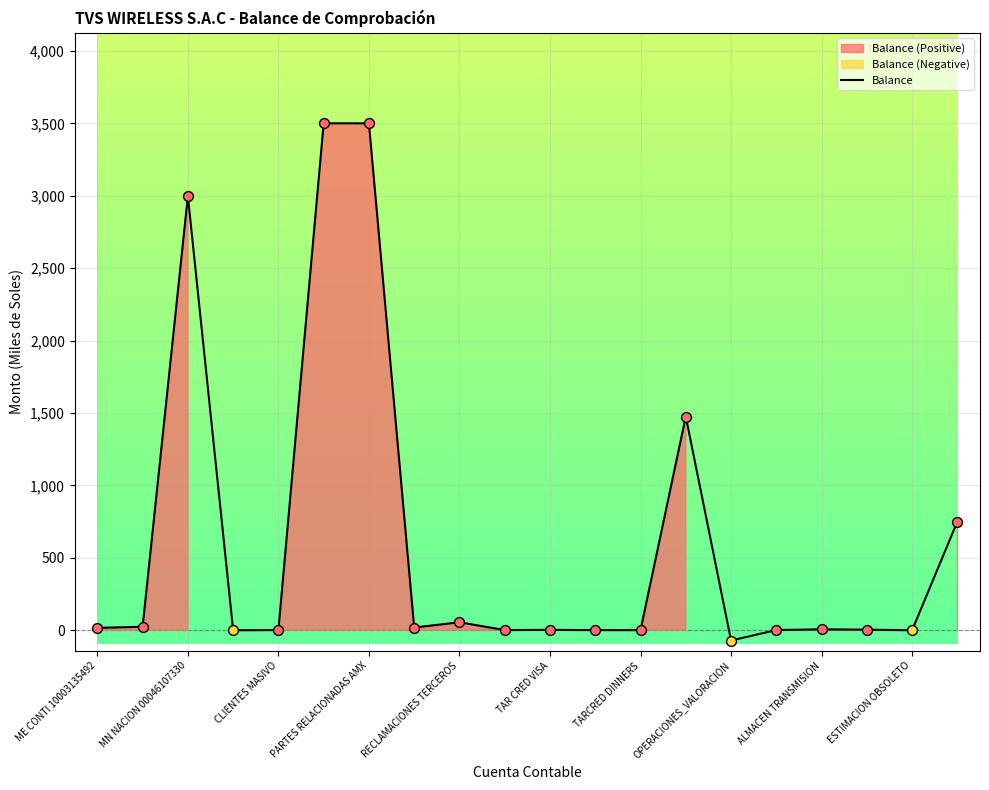

What is the highest value of the Balance series?

3500.0